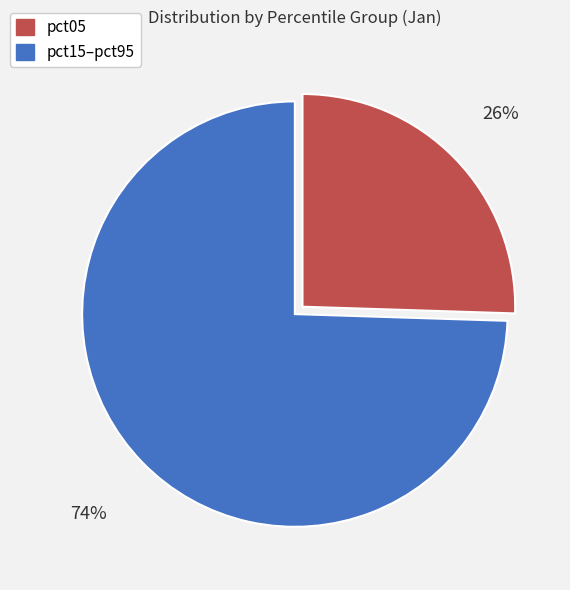

How many slices are in this pie chart?

2